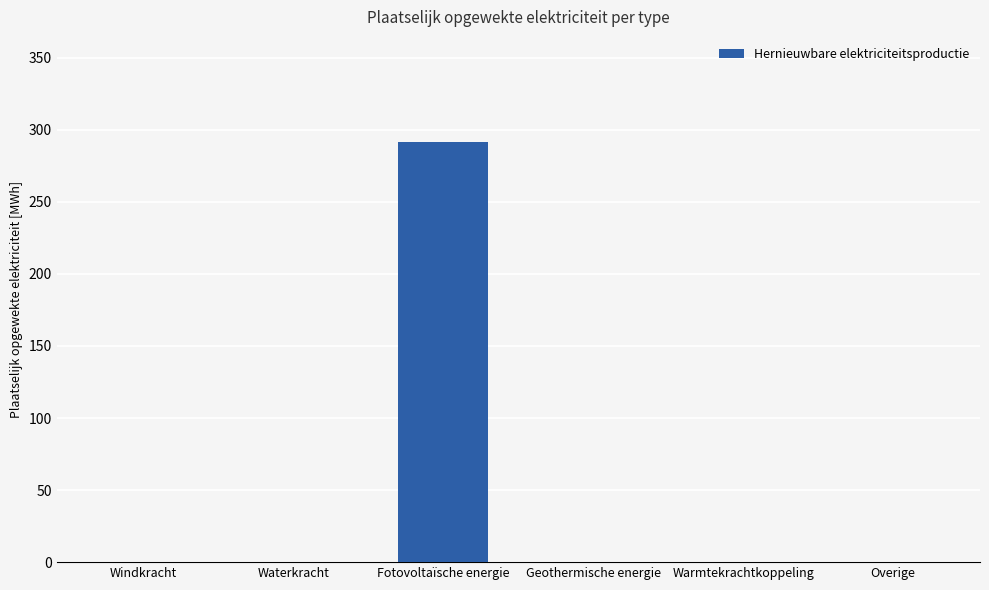

Is it true that the value at Waterkracht is 168.2?

False